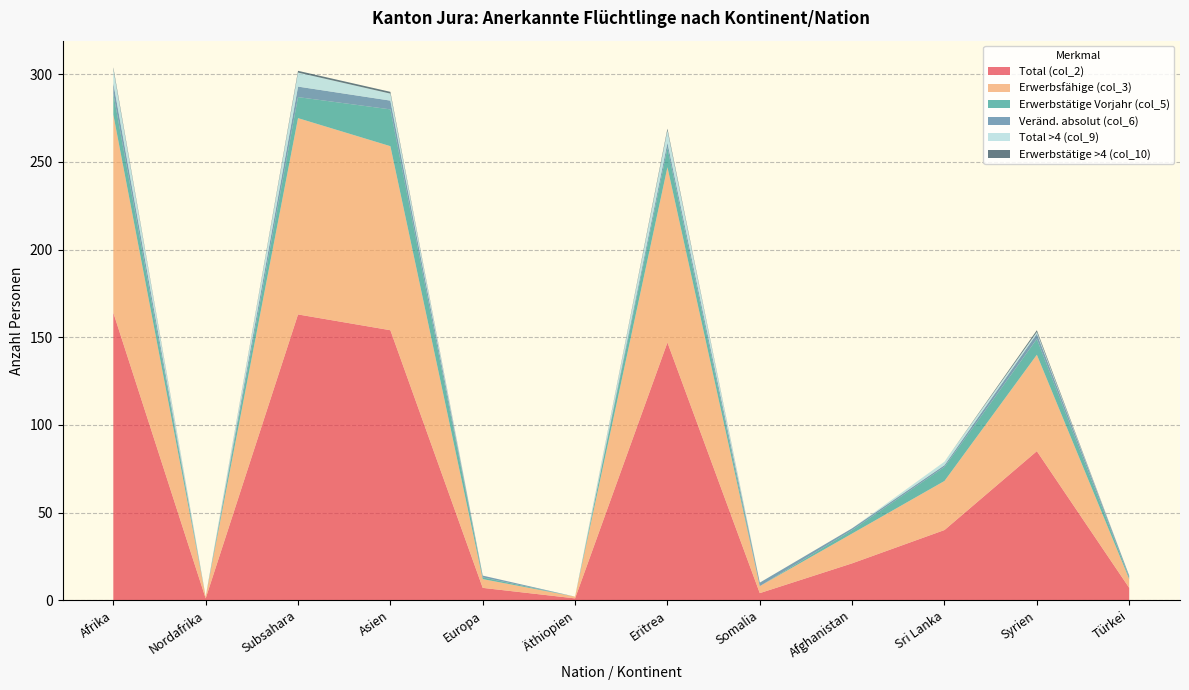

Reading right to left, what are all the values shown in this chart?

Total (col_2): Türkei=7	Syrien=85	Sri Lanka=40	Afghanistan=21	Somalia=4	Eritrea=147	Äthiopien=1	Europa=7	Asien=154	Subsahara=163	Nordafrika=1	Afrika=164
Erwerbsfähige (col_3): Türkei=5	Syrien=55	Sri Lanka=28	Afghanistan=17	Somalia=4	Eritrea=100	Äthiopien=1	Europa=5	Asien=105	Subsahara=112	Nordafrika=1	Afrika=113
Erwerbstätige Vorjahr (col_5): Türkei=1	Syrien=9	Sri Lanka=8	Afghanistan=2	Somalia=0	Eritrea=11	Äthiopien=0	Europa=1	Asien=21	Subsahara=12	Nordafrika=0	Afrika=12
Veränd. absolut (col_6): Türkei=1	Syrien=3	Sri Lanka=1	Afghanistan=1	Somalia=2	Eritrea=3	Äthiopien=0	Europa=1	Asien=5	Subsahara=6	Nordafrika=0	Afrika=6
Total >4 (col_9): Türkei=0	Syrien=1	Sri Lanka=2	Afghanistan=0	Somalia=0	Eritrea=7	Äthiopien=0	Europa=0	Asien=4	Subsahara=8	Nordafrika=0	Afrika=8
Erwerbstätige >4 (col_10): Türkei=0	Syrien=1	Sri Lanka=0	Afghanistan=0	Somalia=0	Eritrea=1	Äthiopien=0	Europa=0	Asien=1	Subsahara=1	Nordafrika=0	Afrika=1